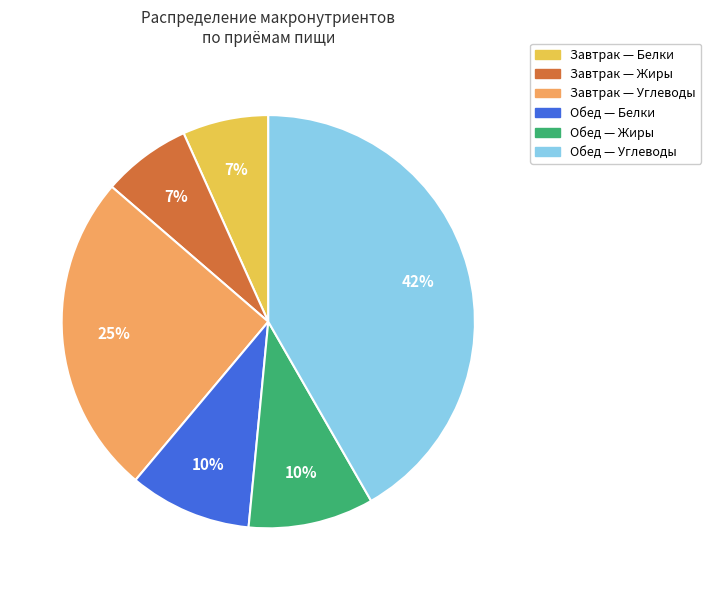

To the nearest percent, what is the difference between the largest and smallest slice percentages?

35%